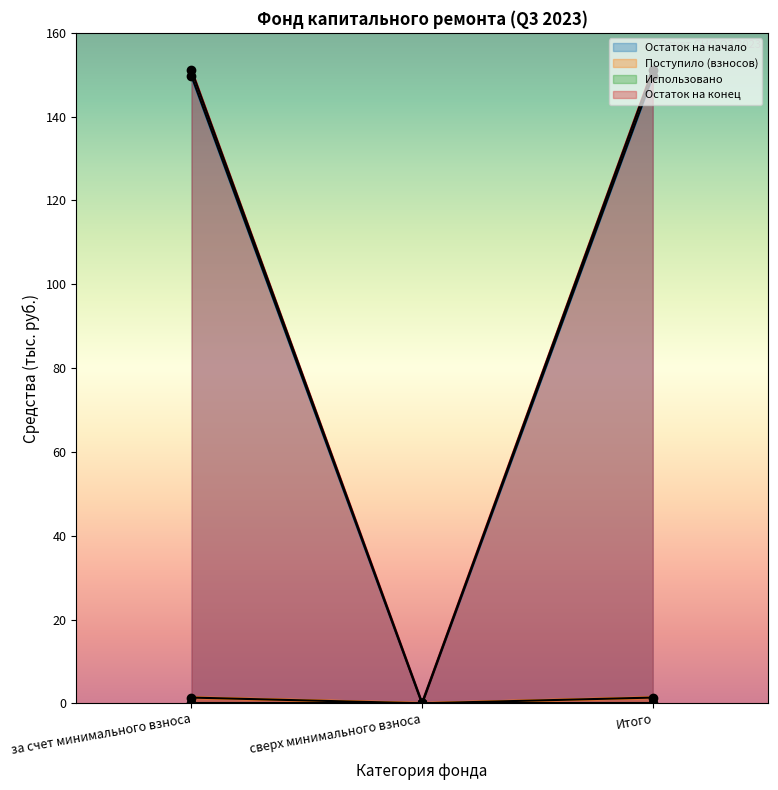

Which series has the largest total across all categories?

Остаток на конец